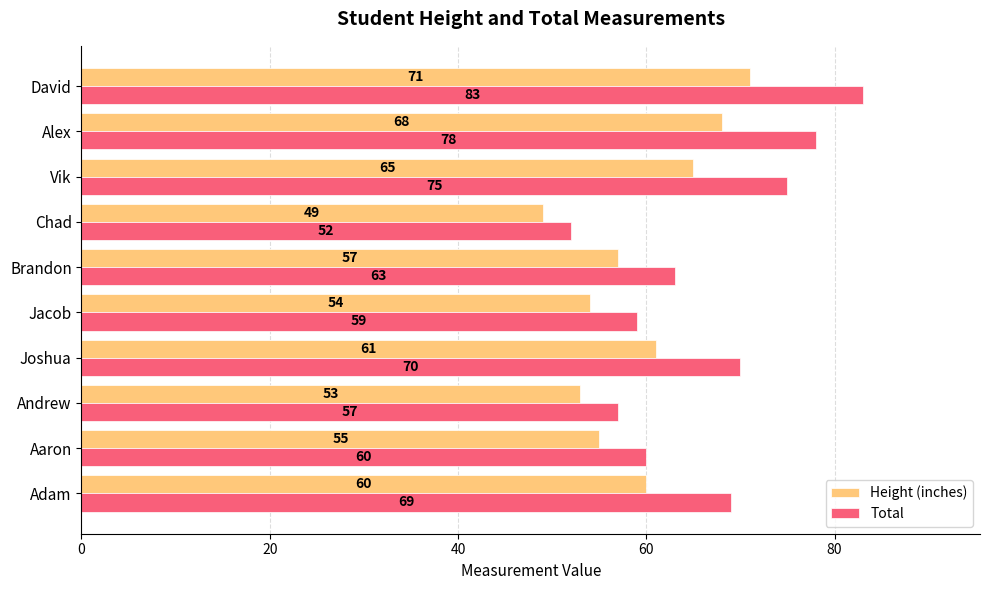

Rank the series by their maximum value, from lowest to highest.

Height (inches), Total